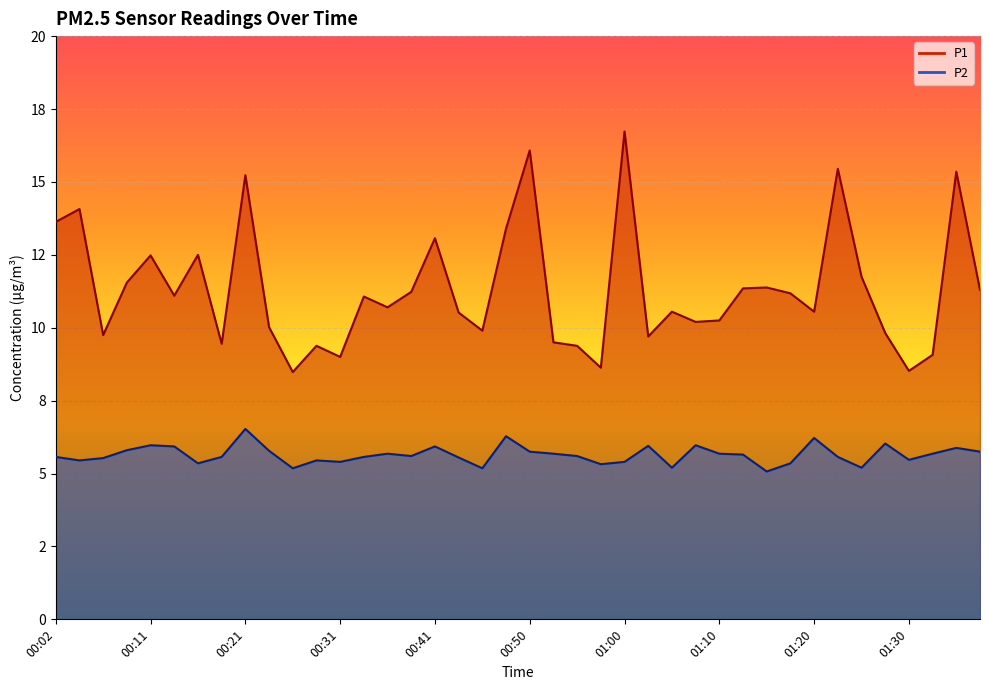

Which series has the largest range (max minus min)?

P1